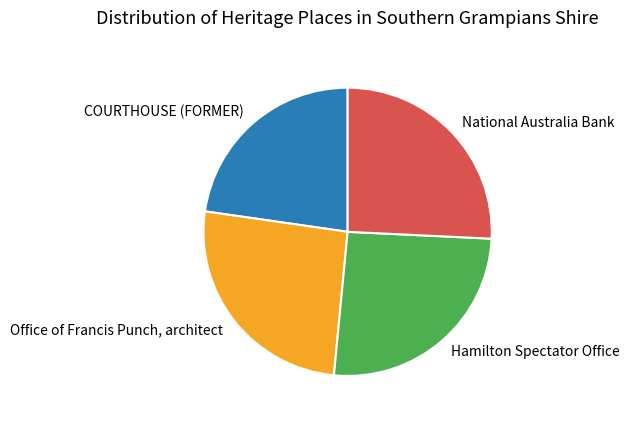

Which category has the smallest portion of the pie?

COURTHOUSE (FORMER)